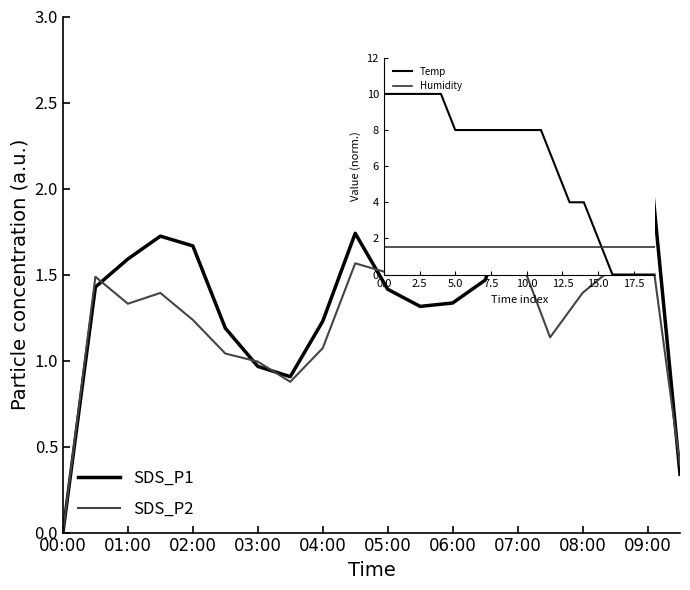

What are all the series names shown in the legend?

SDS_P1, SDS_P2